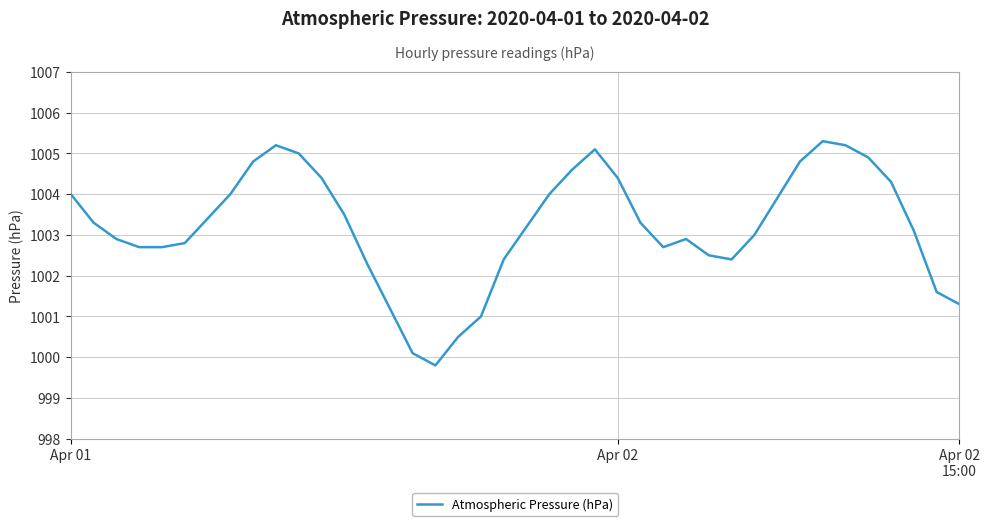

What is the smallest value displayed?

999.8